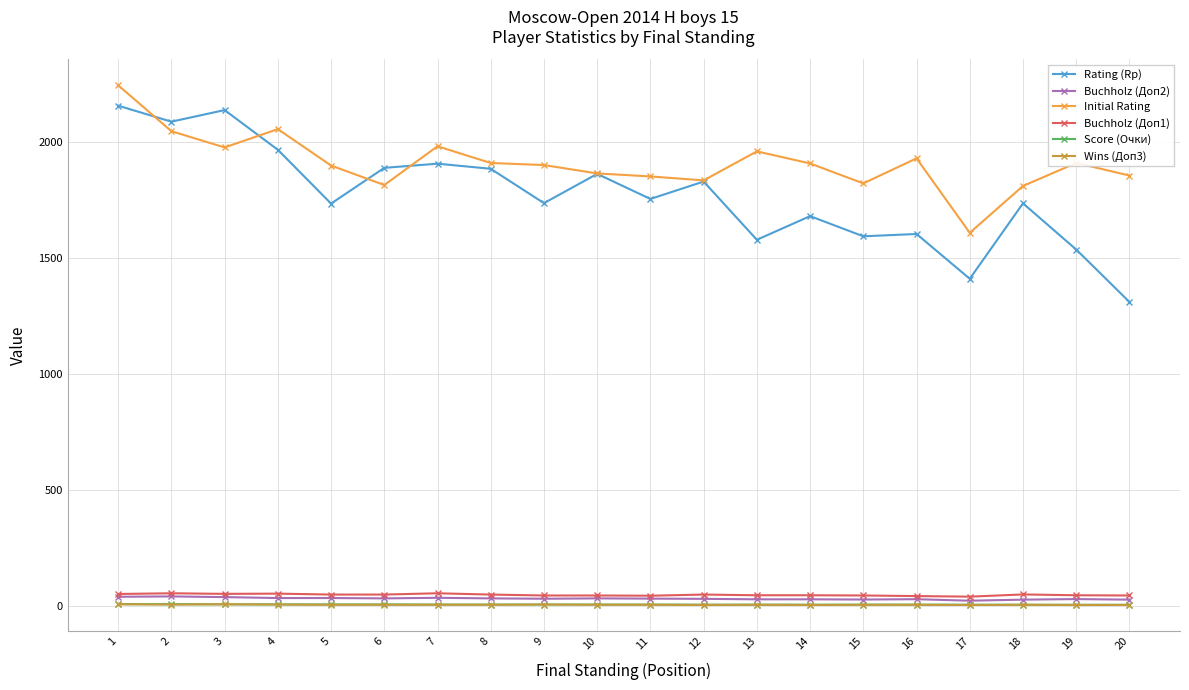

What is the value of the Rating (Rp) point at the 4th from the left?

1966.0